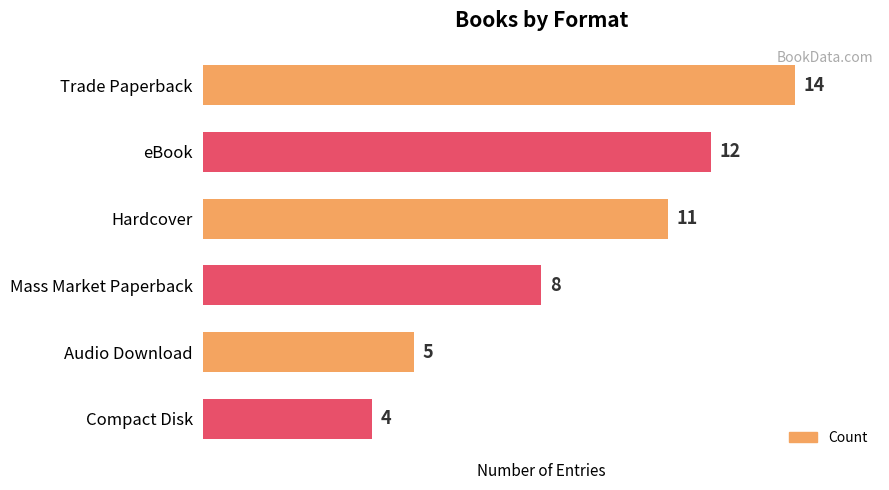

List the labels in order of value, largest first.

Trade Paperback, eBook, Hardcover, Mass Market Paperback, Audio Download, Compact Disk